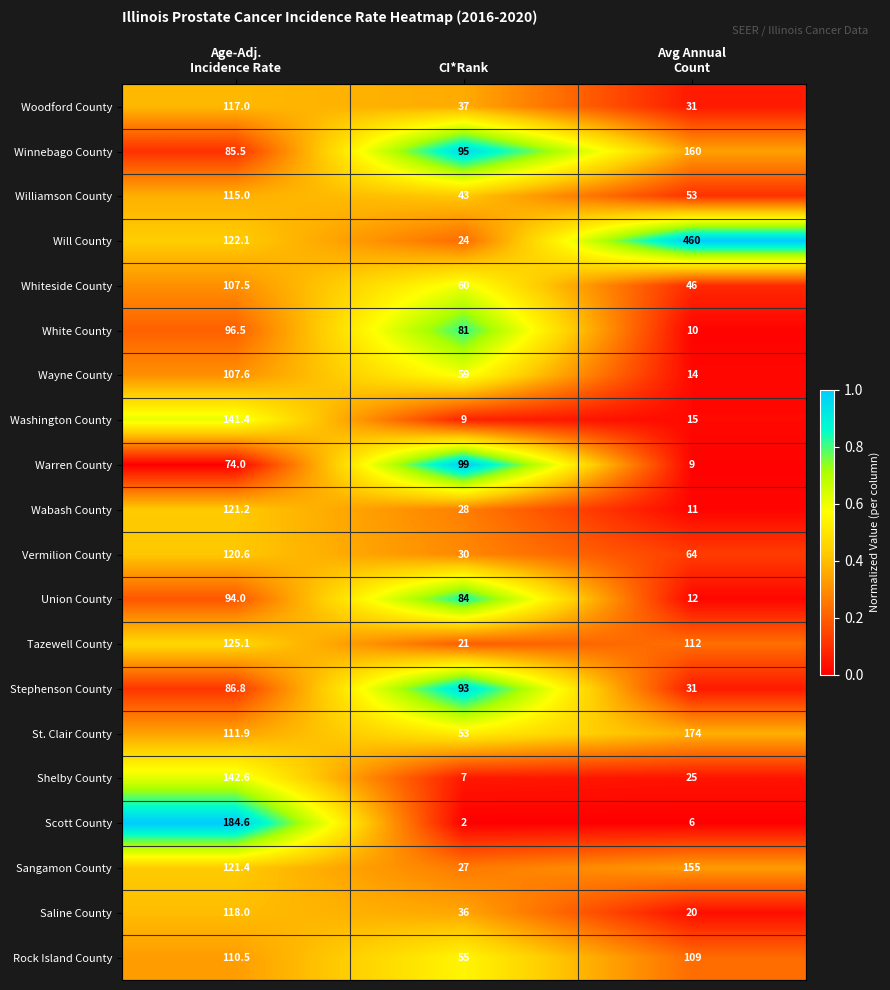

What is the greatest value displayed?

460.0